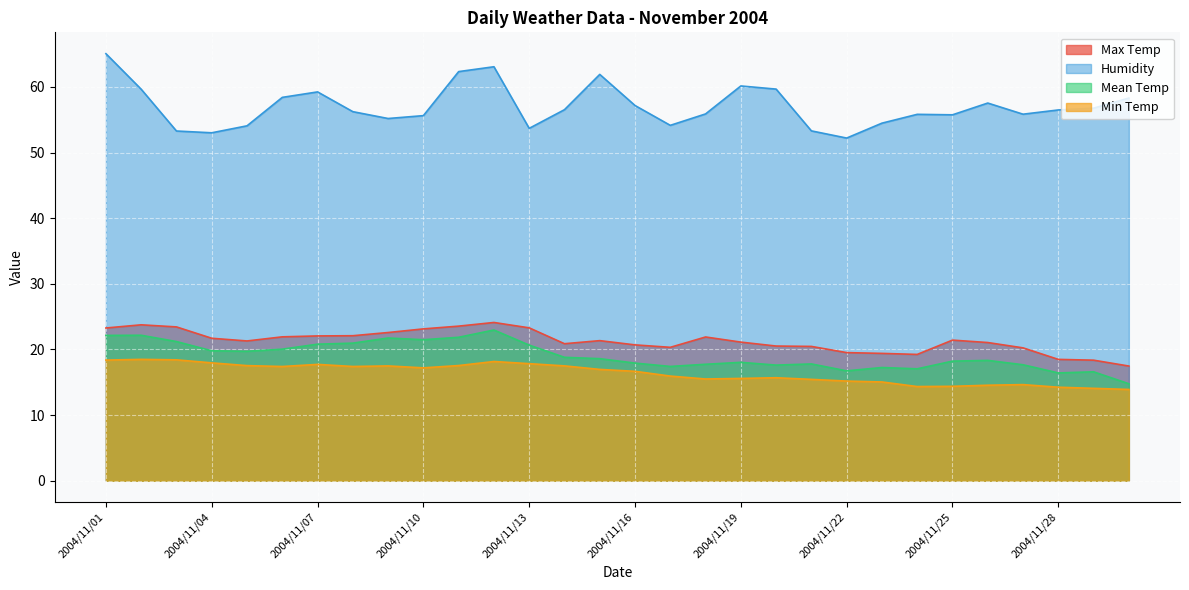

Count the number of categories in the chart.

30